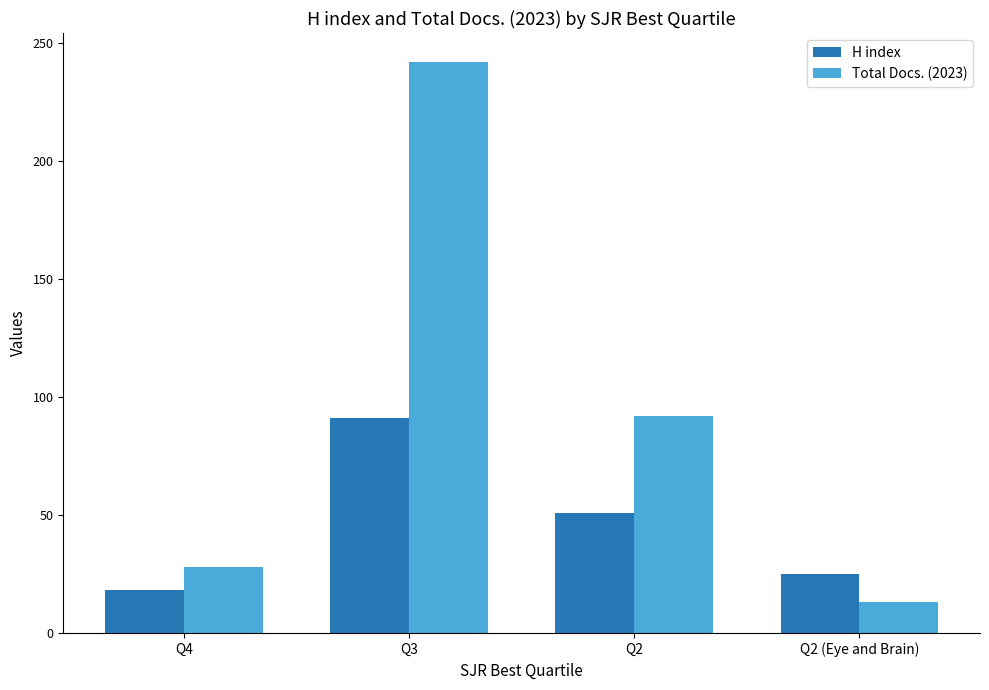

What is the label of the 1st bar from the left?

Q4